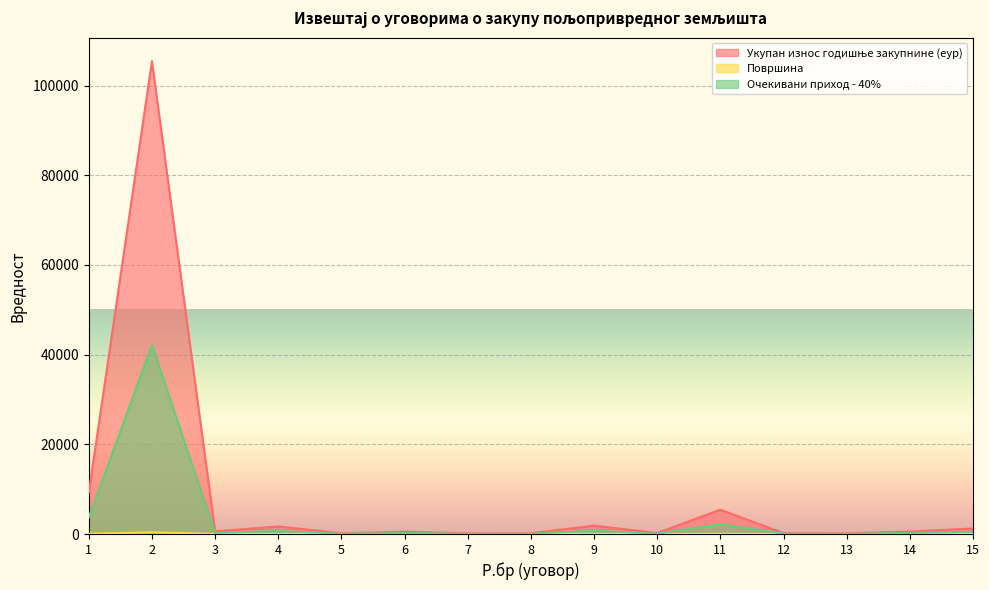

Reading right to left, transcribe all the data shown in this chart.

Укупан износ годишње закупнине (еур): 1229.7	539.7	150.4	201.3	5419.2	209.8	1866.3	167.0	140.1	516.3	158.8	1689.1	585.5	105411.7	9229.0
Површина: 5.6	3.1	0.7	1.0	27.4	1.2	9.1	0.7	0.6	10.1	0.6	9.0	2.6	379.0	45.9
Очекивани приход - 40%: 491.9	215.9	60.2	80.5	2167.7	83.9	746.5	66.8	56.0	206.5	63.5	675.7	234.2	42164.7	3691.6